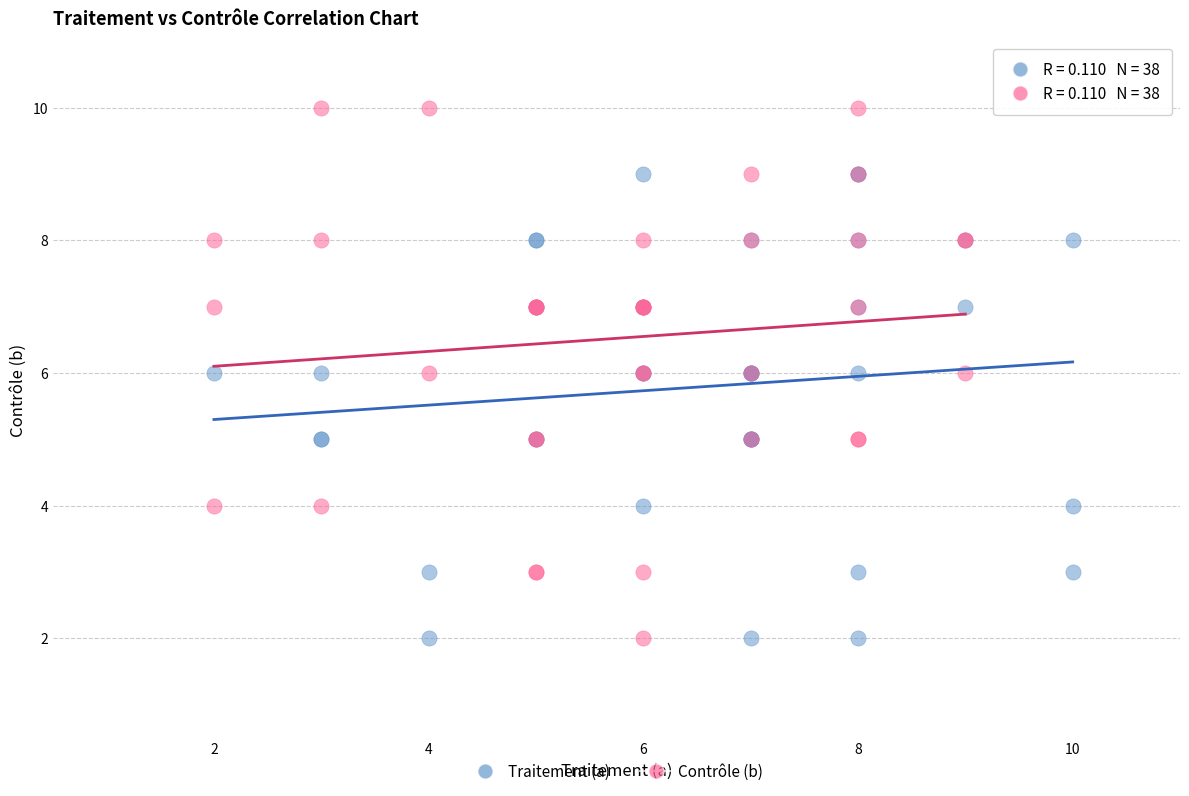

Which series contains the highest Y value?

Contrôle (b)